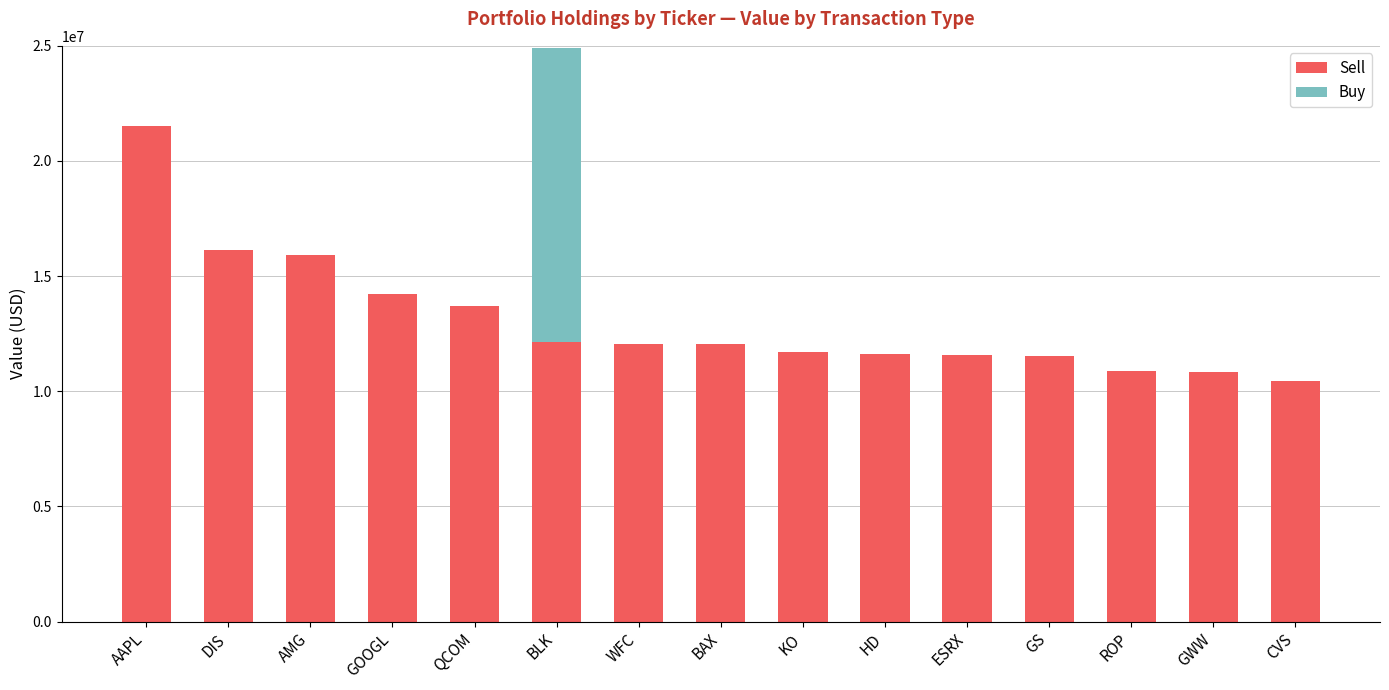

What is the total value across all series at AMG?

15920000